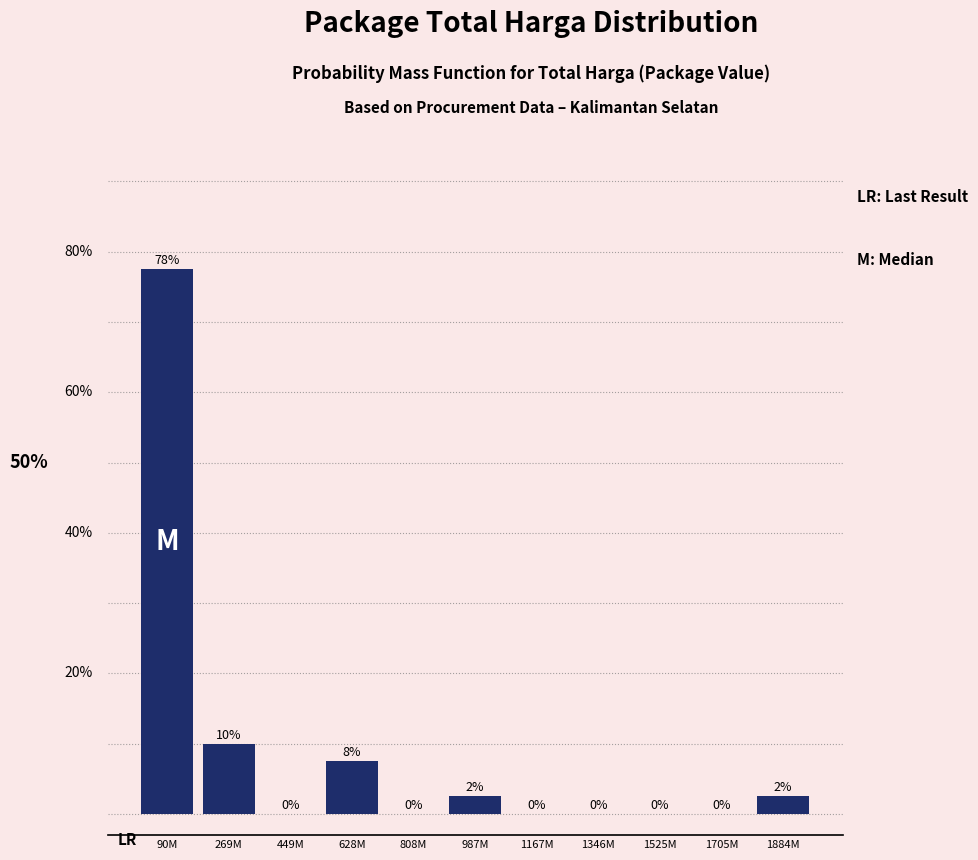

Which label corresponds to the largest value in the chart?

90M